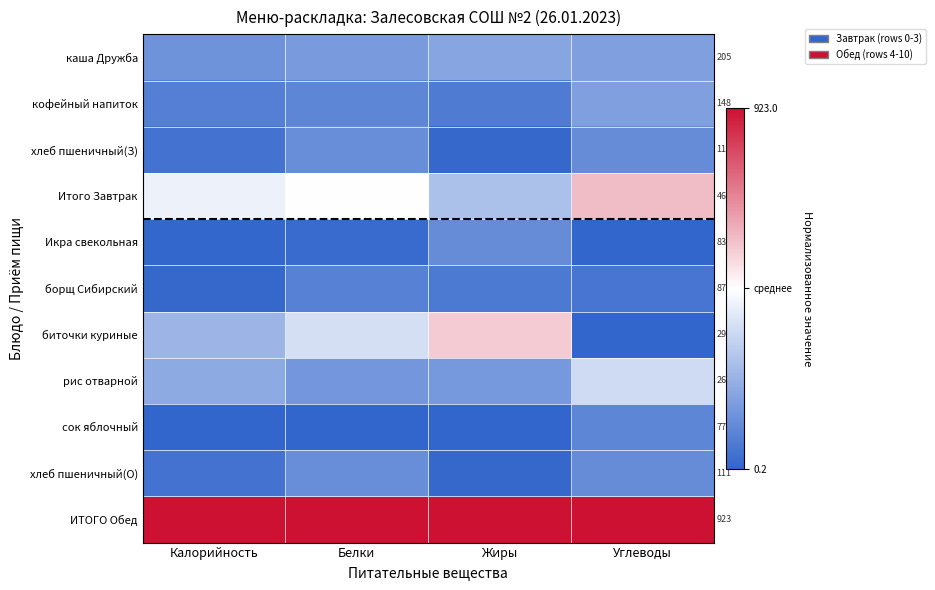

How many positive values does the Итого Завтрак series have?

1